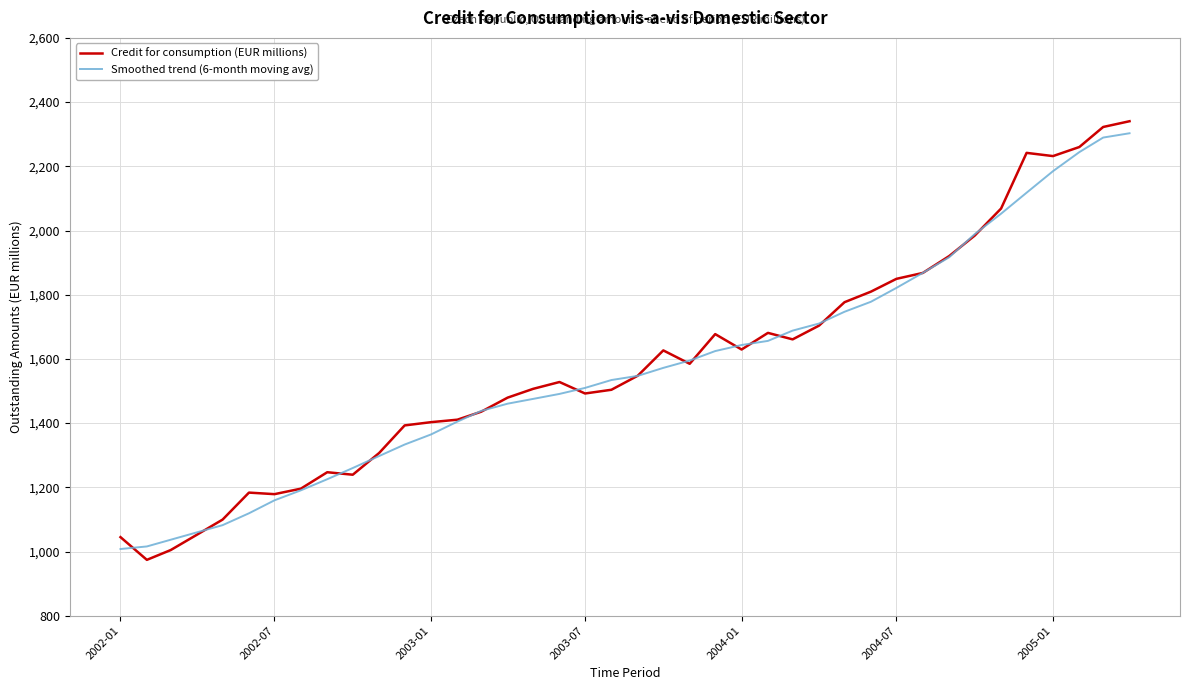

What is the maximum value for Credit for consumption (EUR millions)?

2340.4